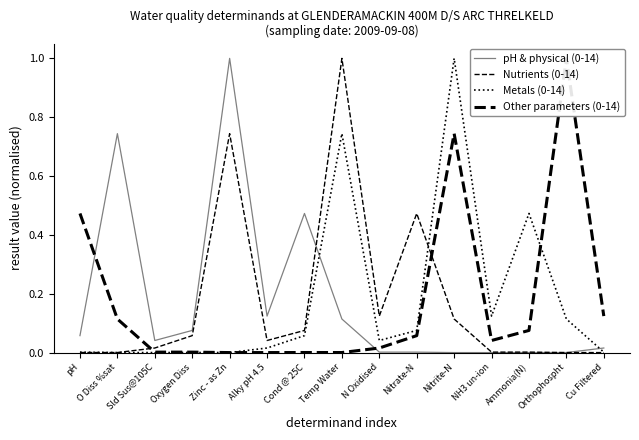

How many lines are shown in the chart?

4